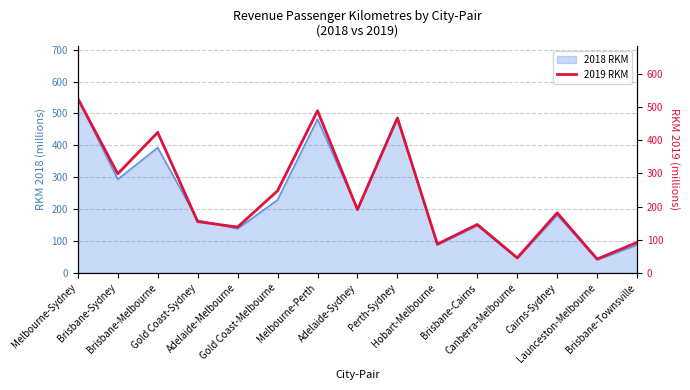

How many data points are less than 181?

7